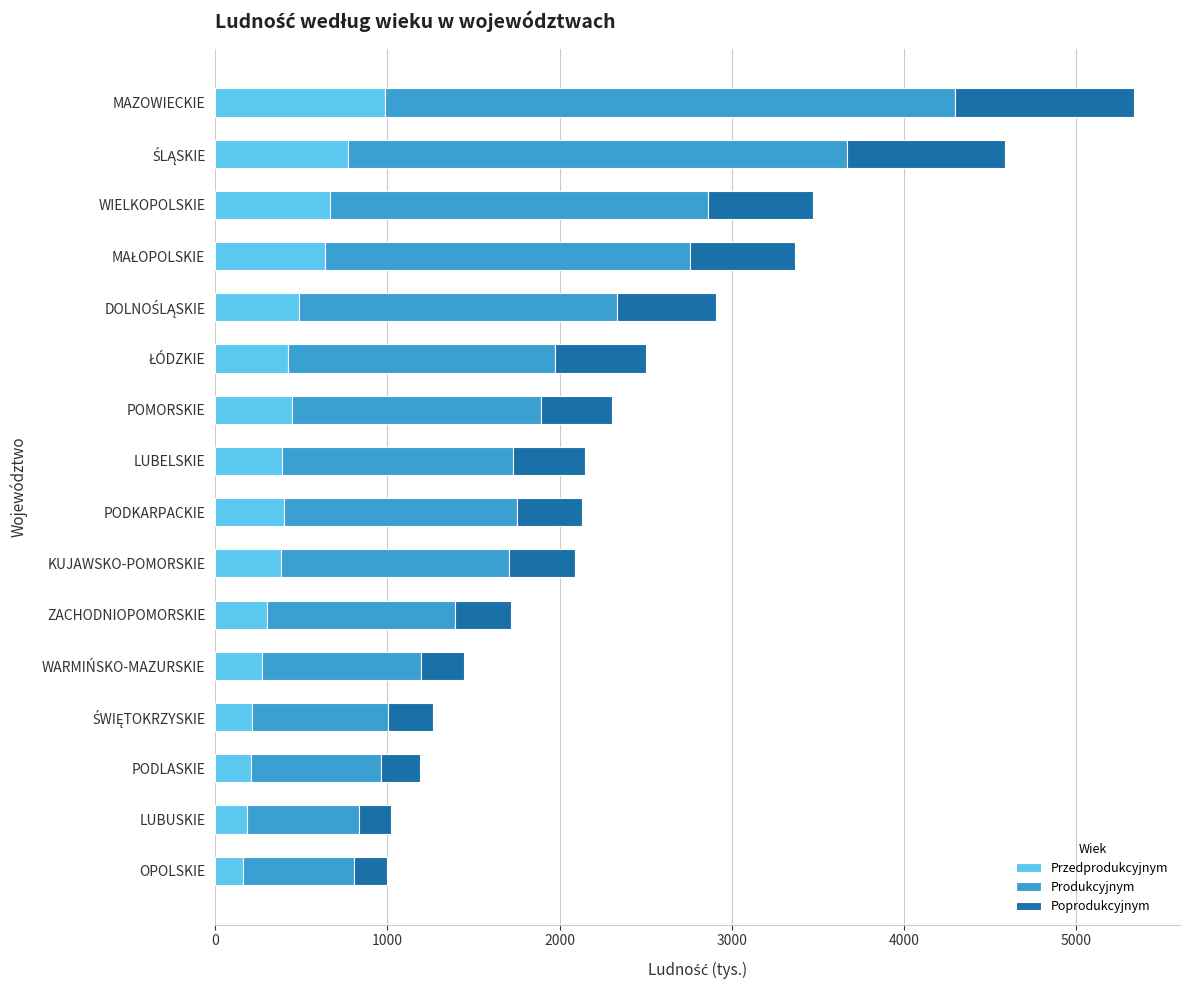

What is the lowest value of the Przedprodukcyjnym series?

161.7